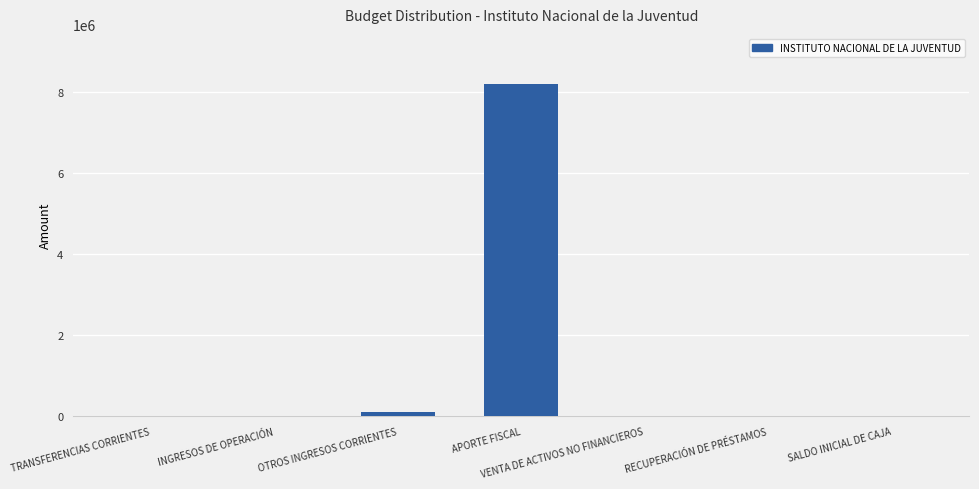

What is the average value?

1187095